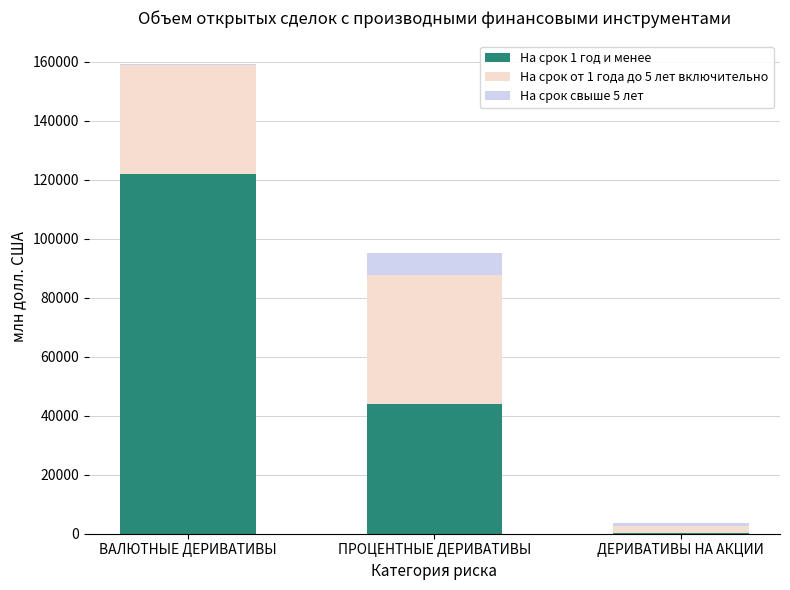

What is the sum of all На срок 1 год и менее values?

166083.5